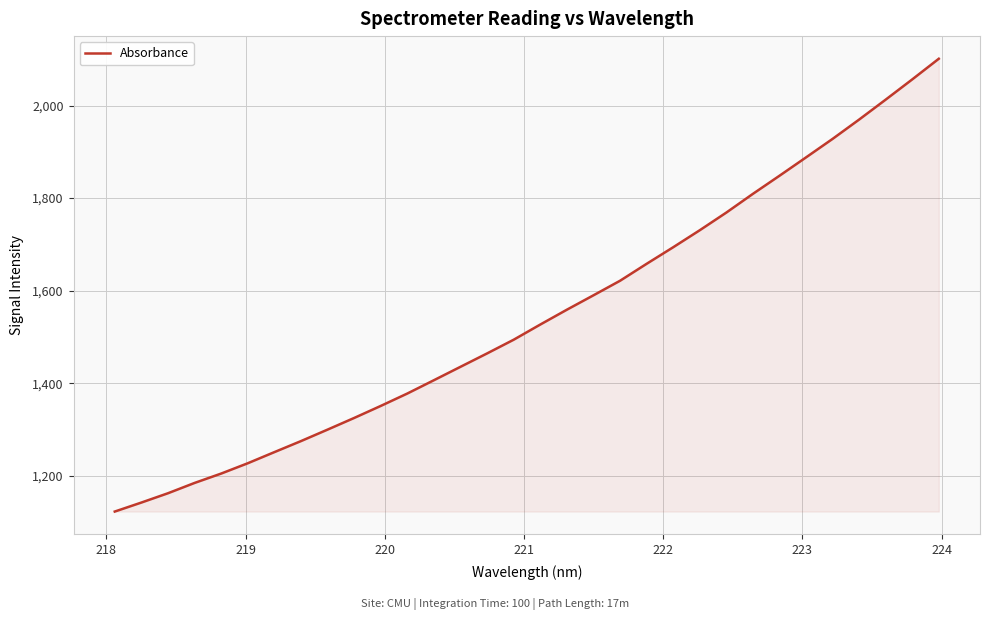

What is the greatest value displayed?

2101.3